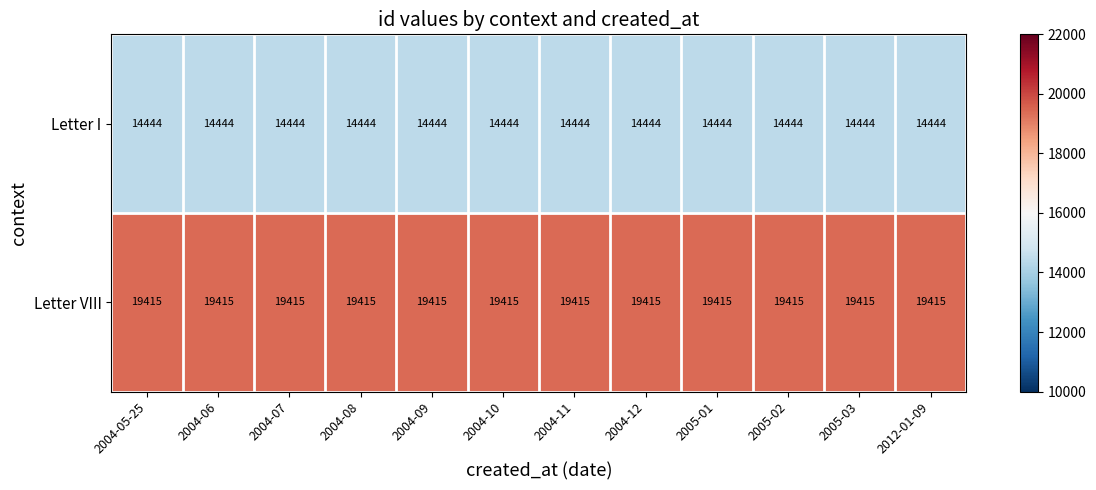

True or false: Letter I has a value of 14444 at 2004-10.

True